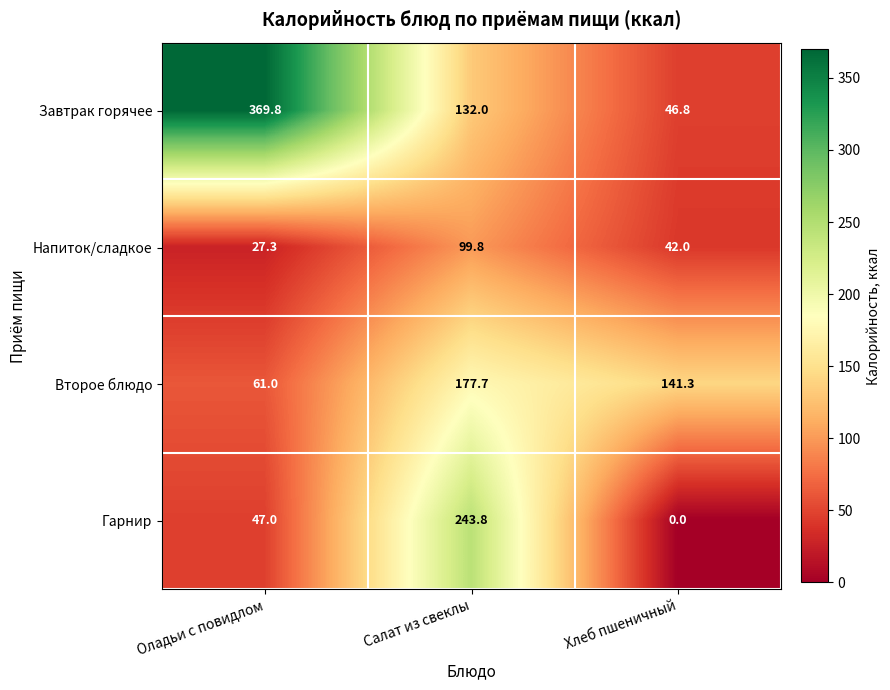

What is the difference between the Гарнир values at Салат из свеклы and Хлеб пшеничный?

243.8